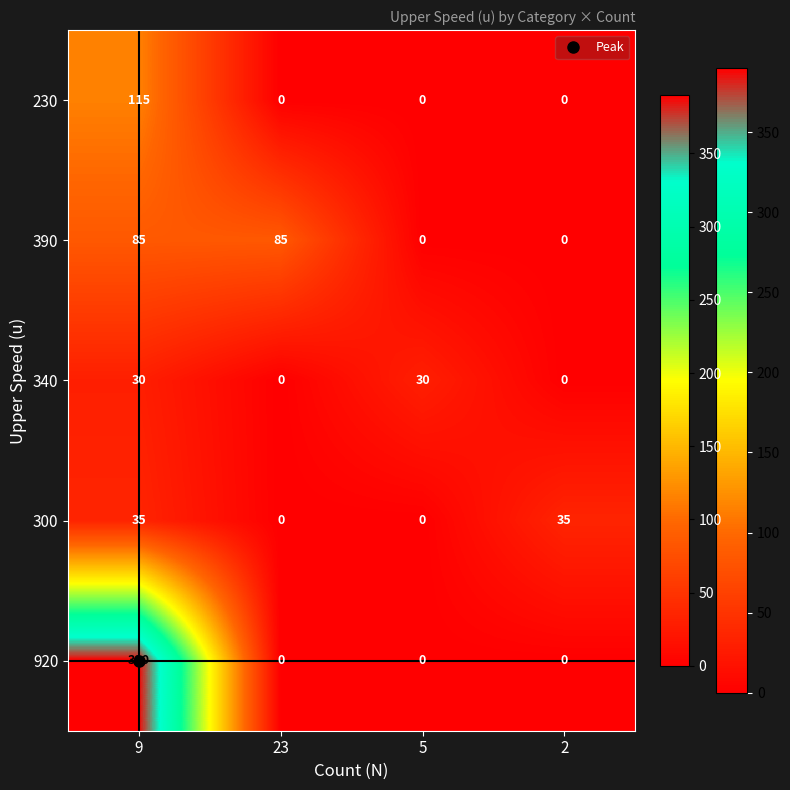

The 390 series shows -40 at 2. True or false?

False